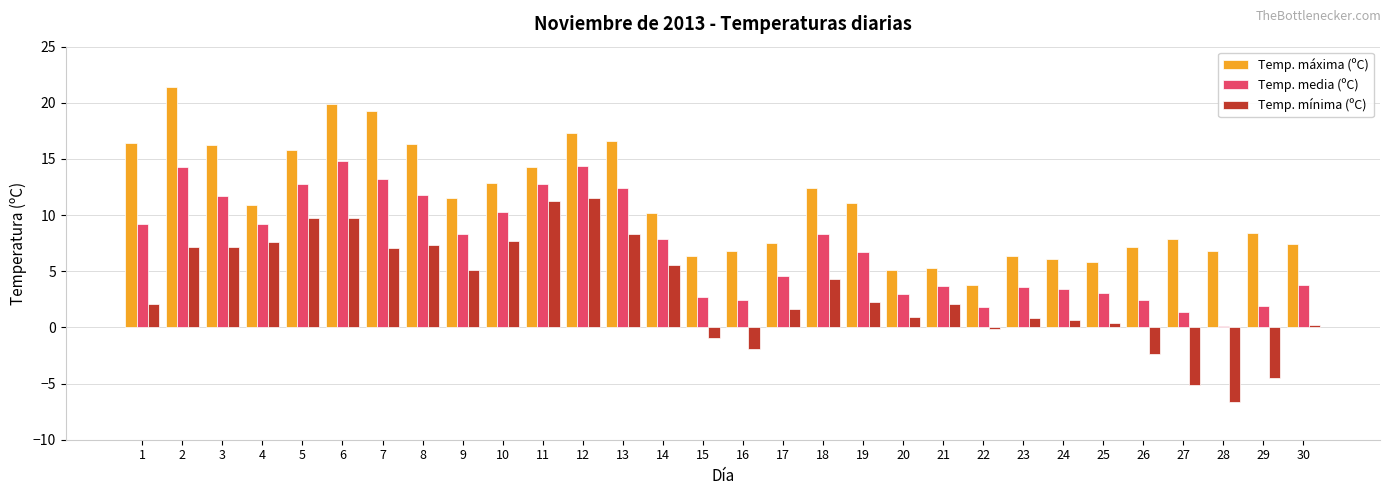

Is it true that Temp. mínima (ºC) equals -5.9 at 29?

False